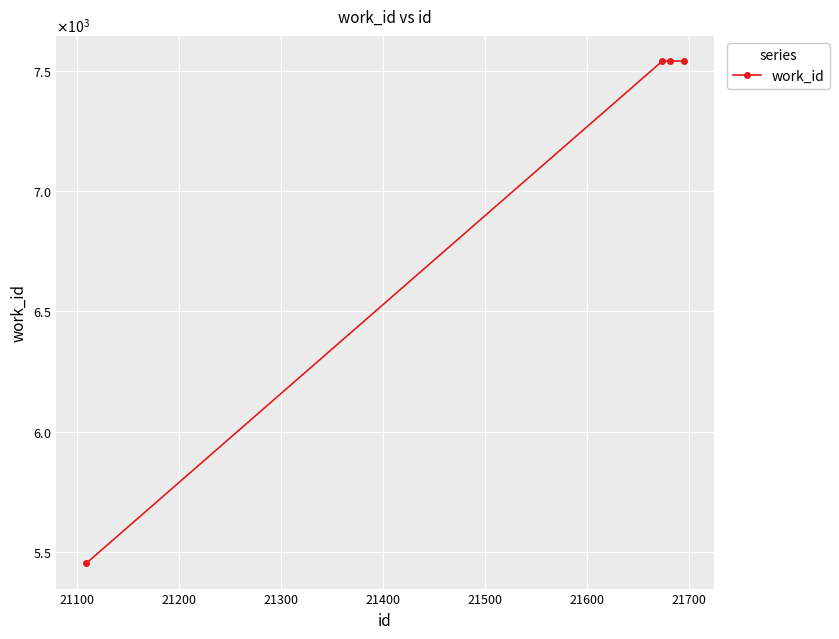

Does the chart have visible grid lines?

Yes